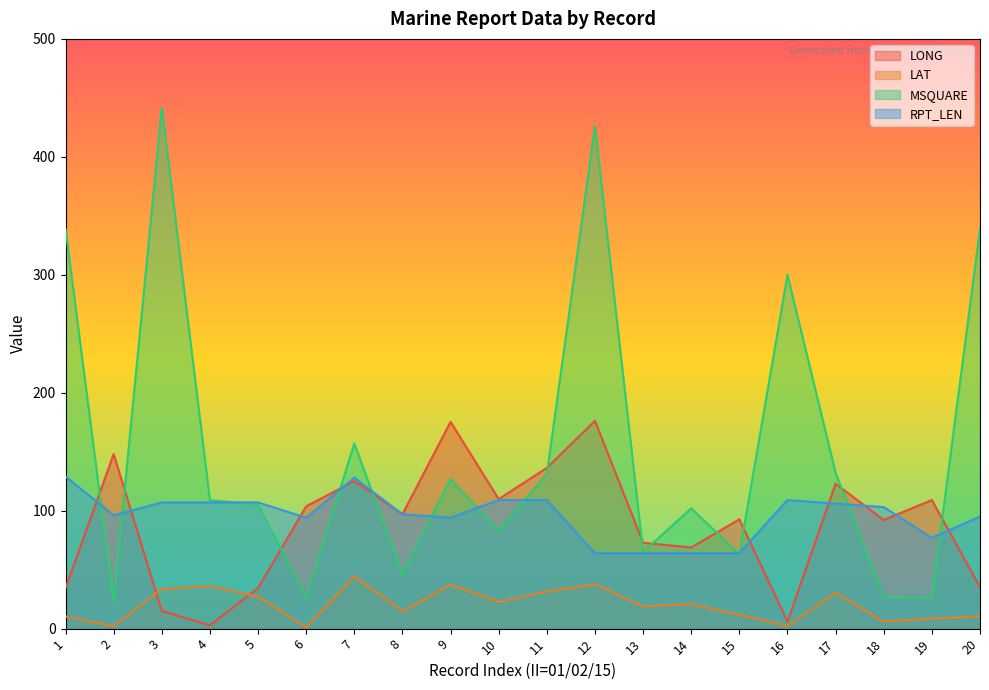

What is the greatest value displayed?

442.0